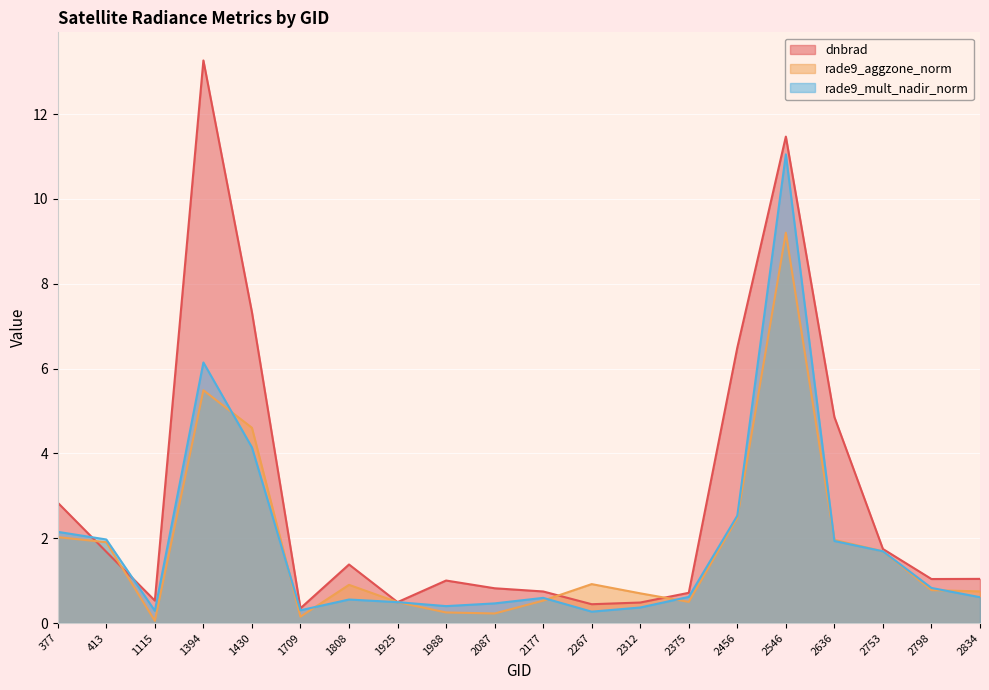

Reading right to left, extract all data points from this chart.

dnbrad: 2834=1.0	2798=1.0	2753=1.7	2636=4.9	2546=11.5	2456=6.5	2375=0.7	2312=0.5	2267=0.4	2177=0.7	2087=0.8	1988=1.0	1925=0.5	1808=1.4	1709=0.3	1430=7.3	1394=13.3	1115=0.5	413=1.7	377=2.8
rade9_aggzone_norm: 2834=0.7	2798=0.8	2753=1.7	2636=2.0	2546=9.2	2456=2.5	2375=0.5	2312=0.7	2267=0.9	2177=0.5	2087=0.2	1988=0.2	1925=0.5	1808=0.9	1709=0.2	1430=4.6	1394=5.5	1115=0.1	413=1.9	377=2.0
rade9_mult_nadir_norm: 2834=0.6	2798=0.8	2753=1.7	2636=1.9	2546=11.1	2456=2.5	2375=0.6	2312=0.4	2267=0.3	2177=0.6	2087=0.5	1988=0.4	1925=0.5	1808=0.6	1709=0.3	1430=4.1	1394=6.1	1115=0.3	413=2.0	377=2.2